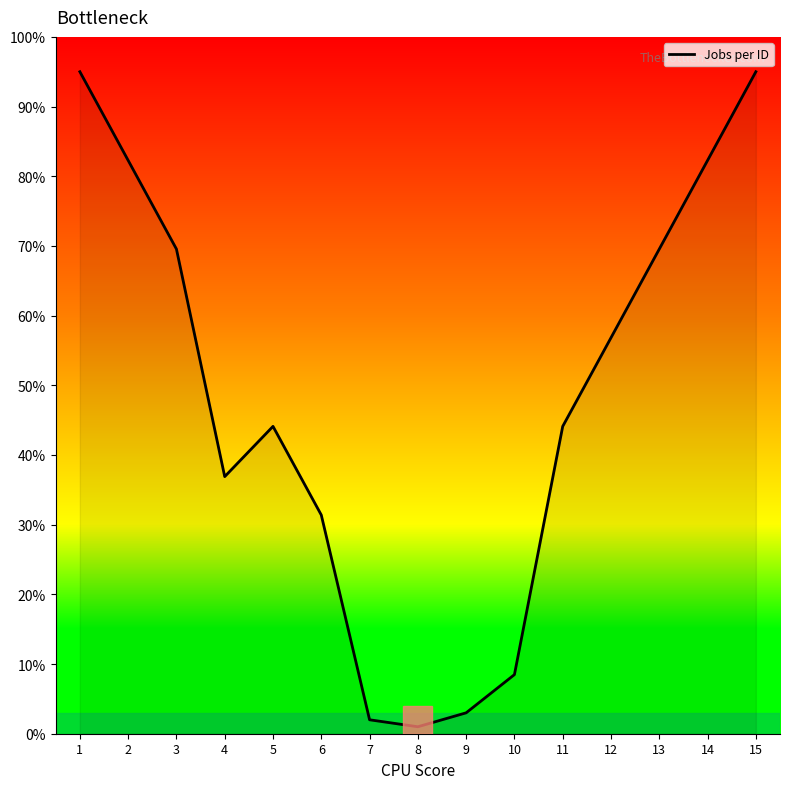

Between 5 and 13, which is larger?

13